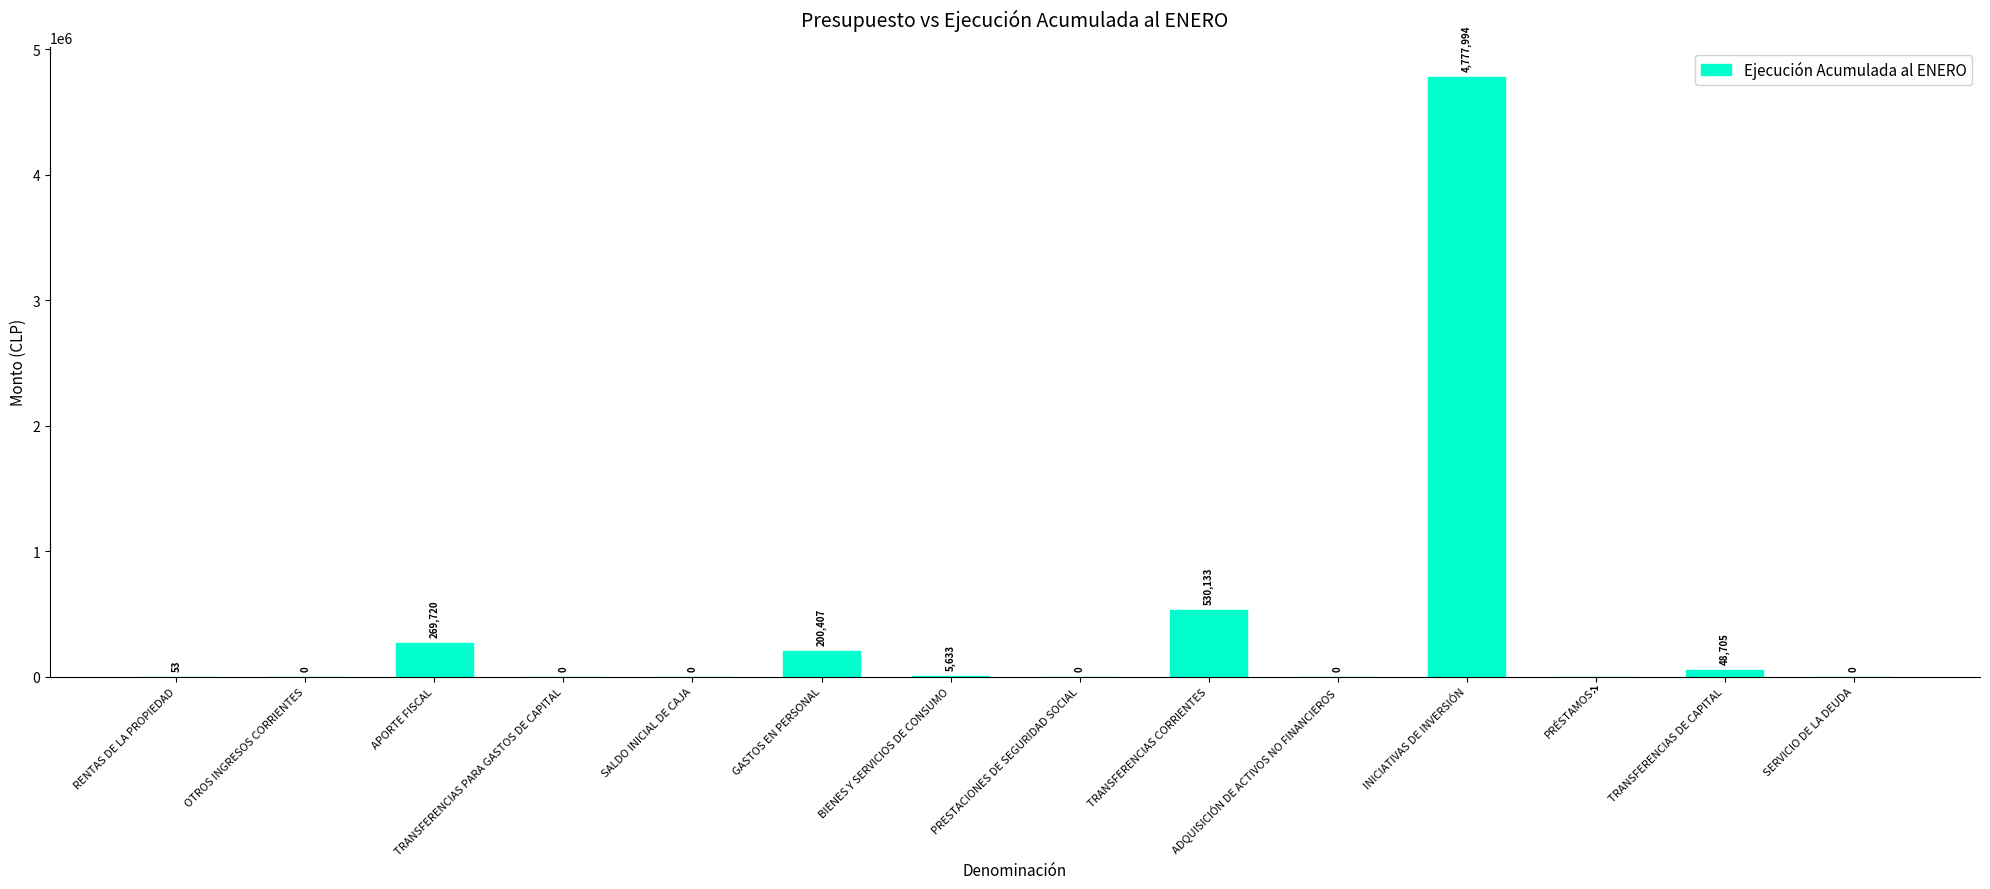

How many distinct data groups are displayed?

1